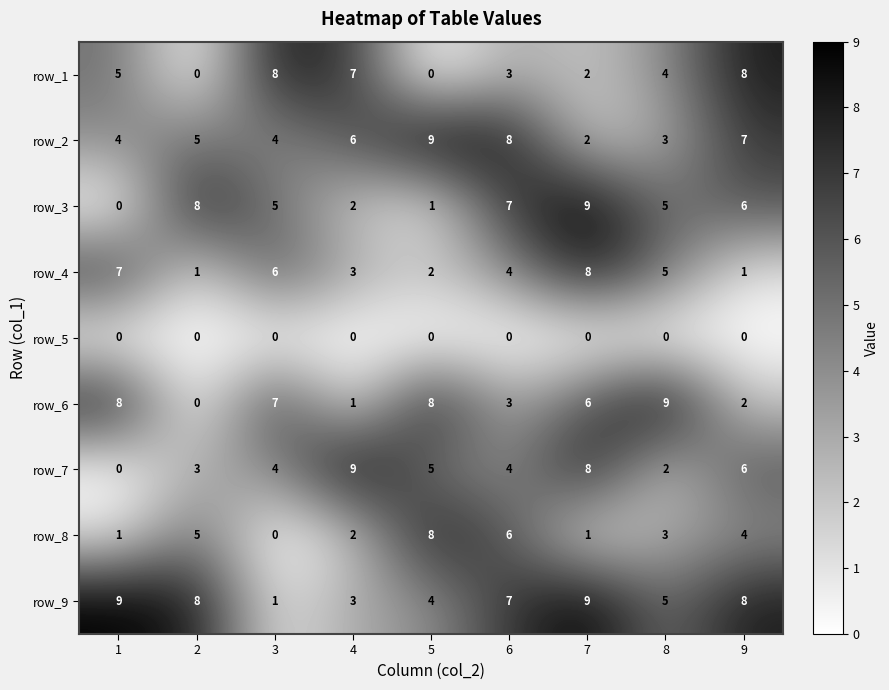

At how many categories does at least one series exceed 6?

9